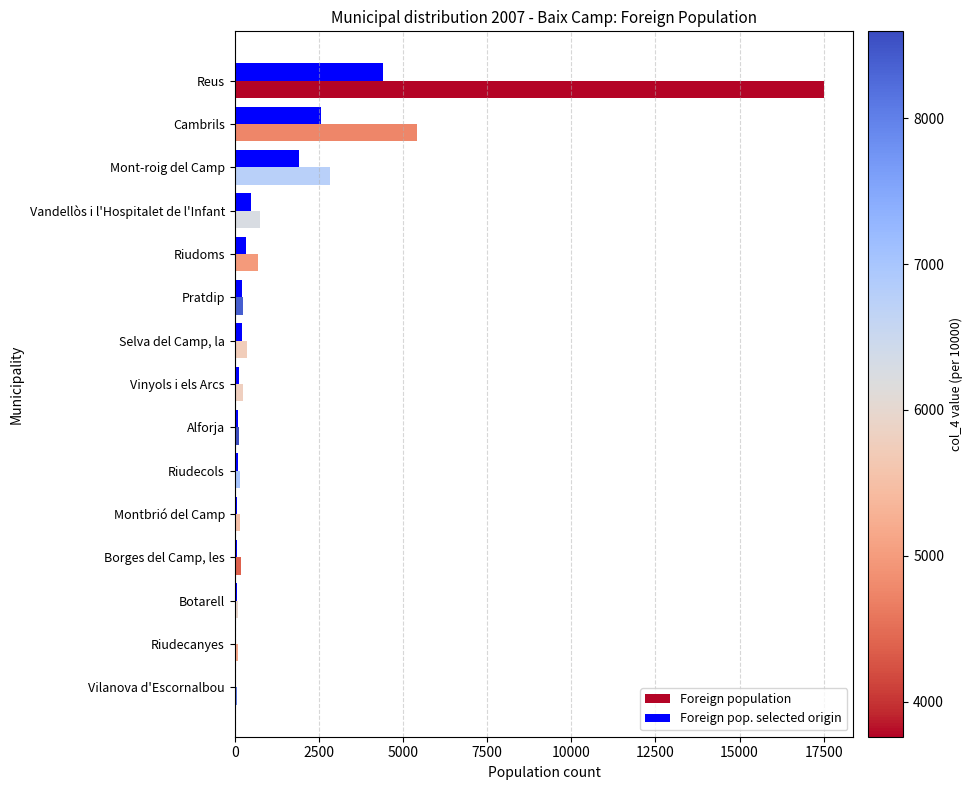

At which category is the sum across all series the highest?

Reus